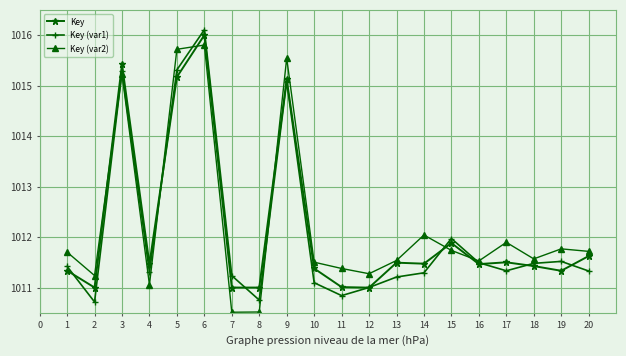

Where is Key (var1) nearest to the value 1013?

15